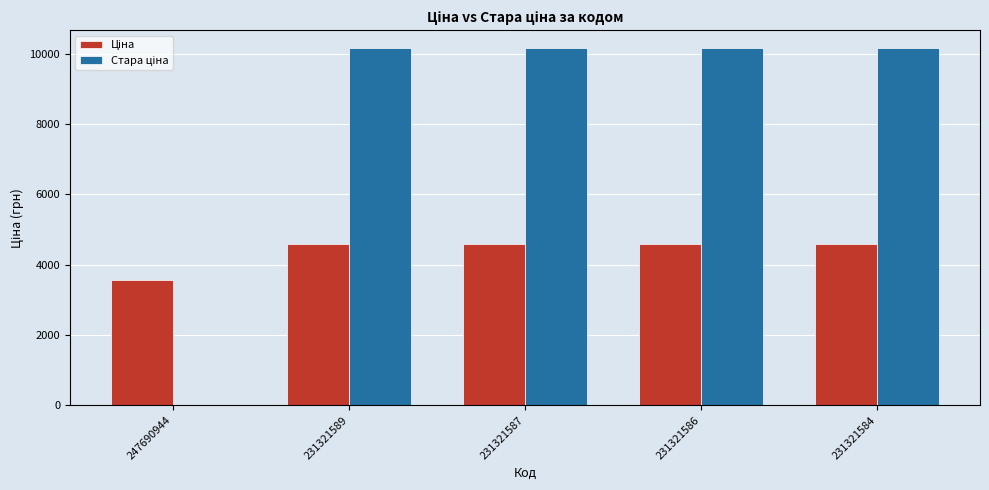

How many groups of bars are there?

5